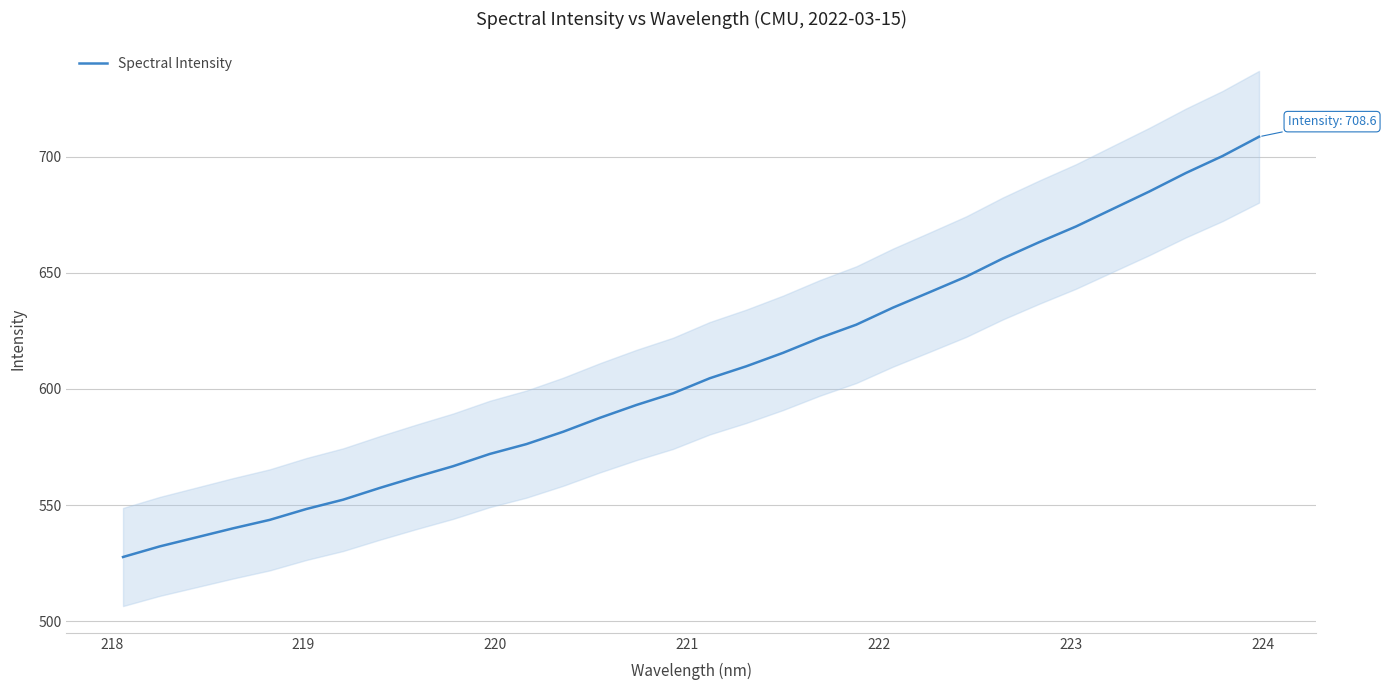

Reading left to right, list all the values displayed in this chart.

527.7	532.3	536.1	540.0	543.7	548.4	552.4	557.4	562.2	566.8	572.0	576.3	581.6	587.6	593.1	598.1	604.6	609.8	615.6	622.0	627.7	635.0	641.6	648.3	656.2	663.2	669.9	677.5	685.0	692.9	700.2	708.6